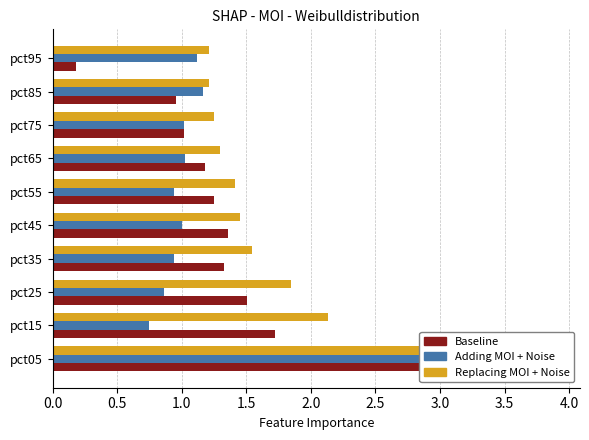

Is it true that Feb equals 0.4 at pct65?

False